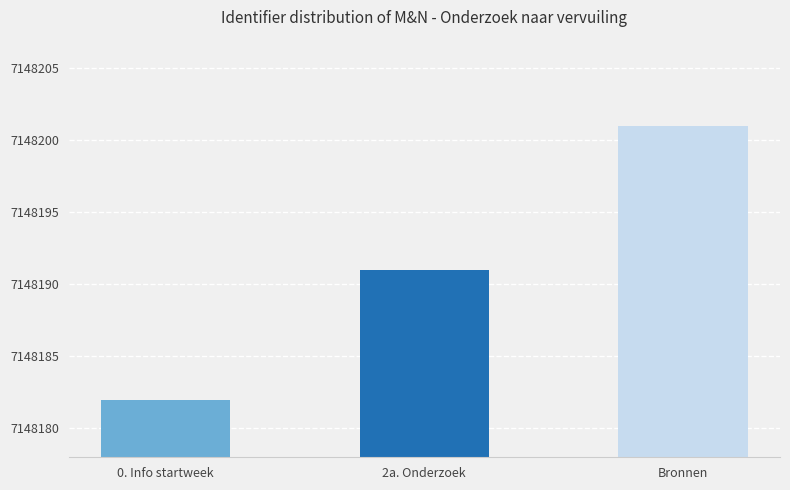

Does the chart contain any negative values?

No